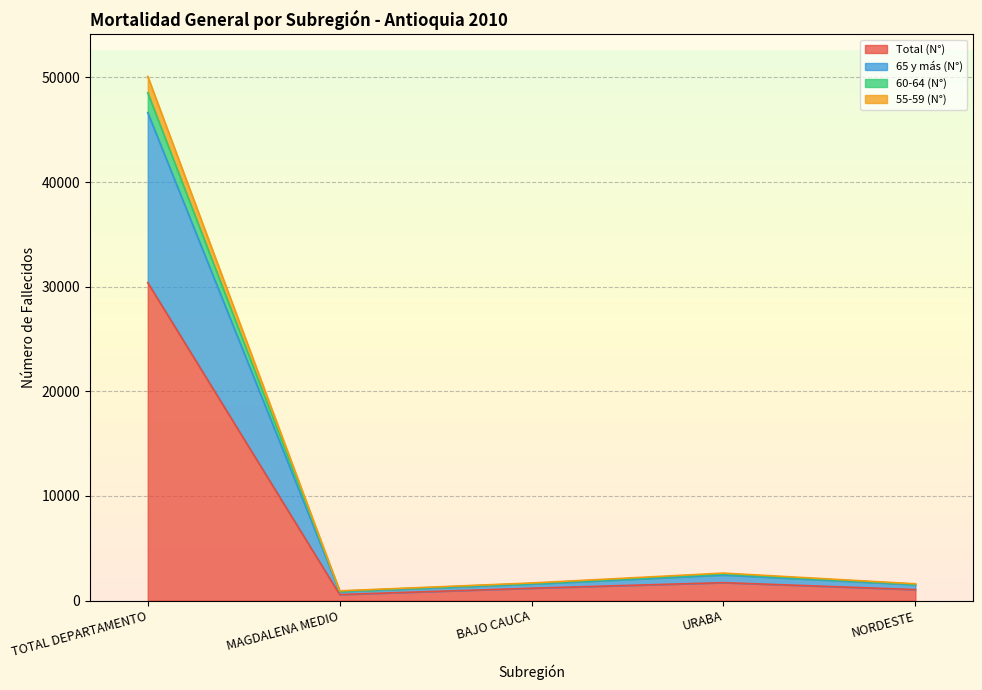

Which category has the highest value in the Total (N°) series?

TOTAL DEPARTAMENTO